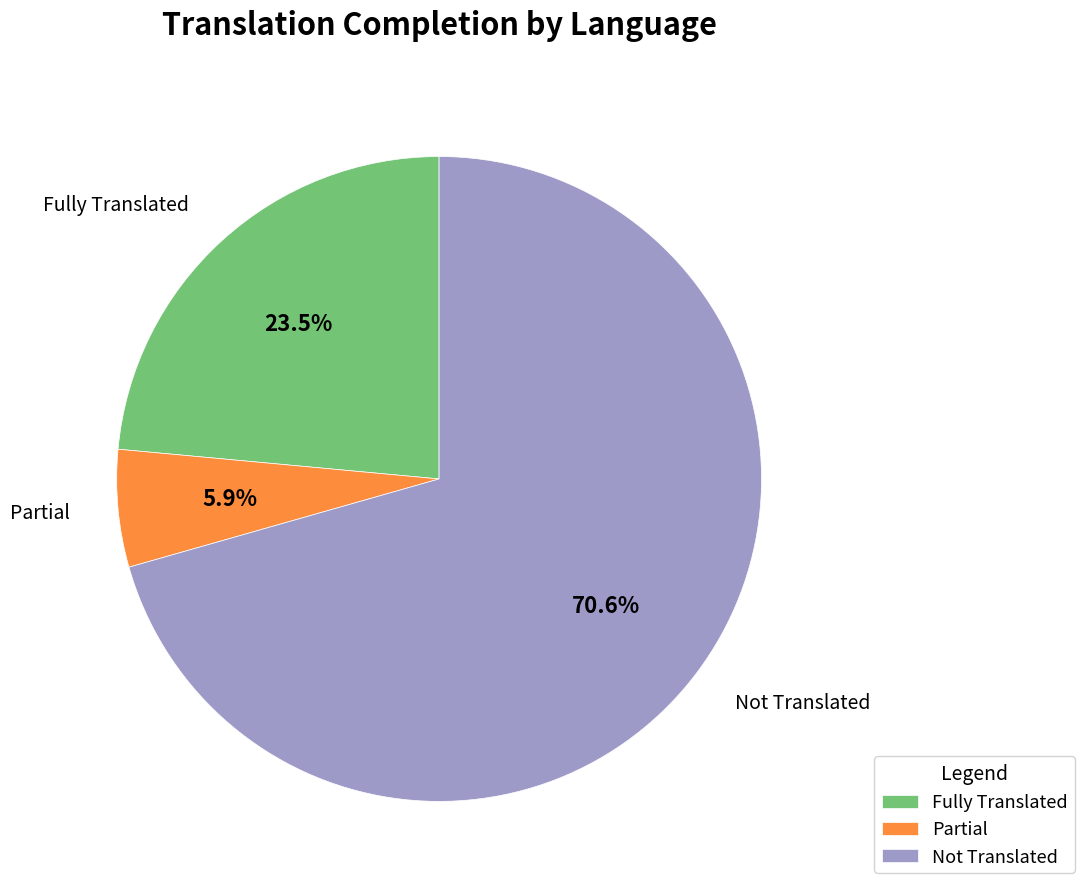

Which has a higher value, Not Translated or Fully Translated?

Not Translated